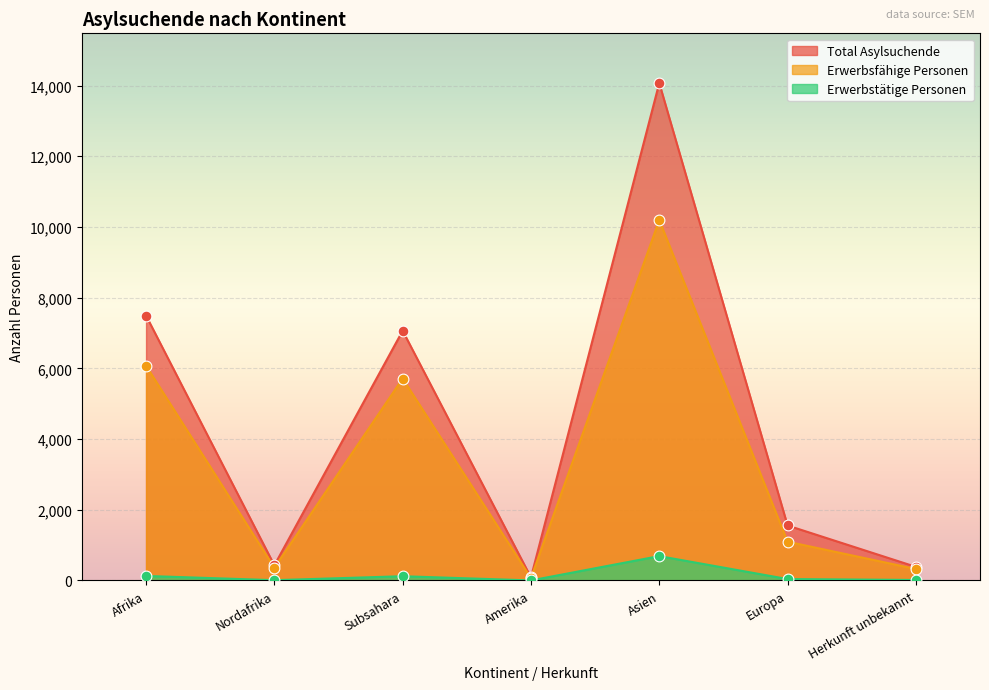

Which series has the largest total across all categories?

Total Asylsuchende